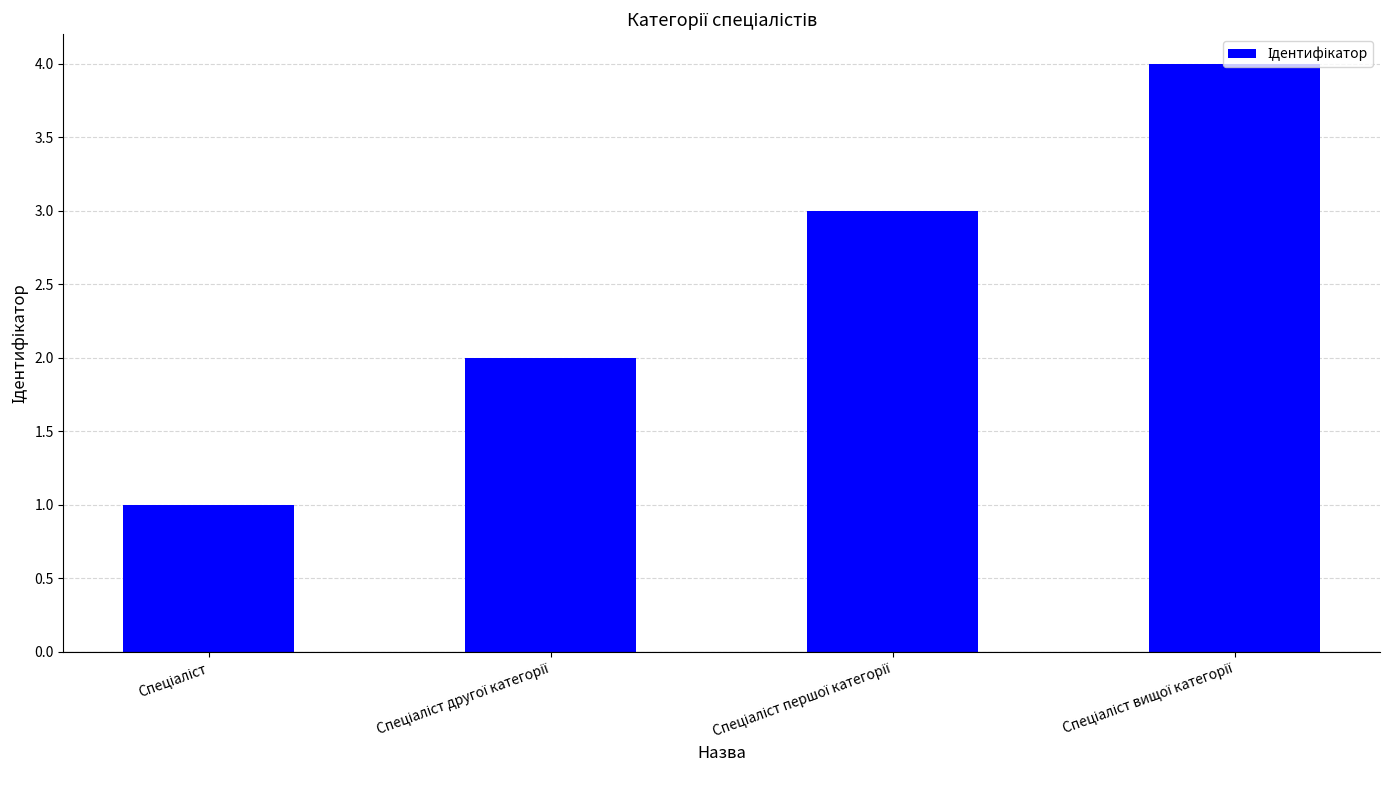

What is the difference between the maximum and minimum values?

3